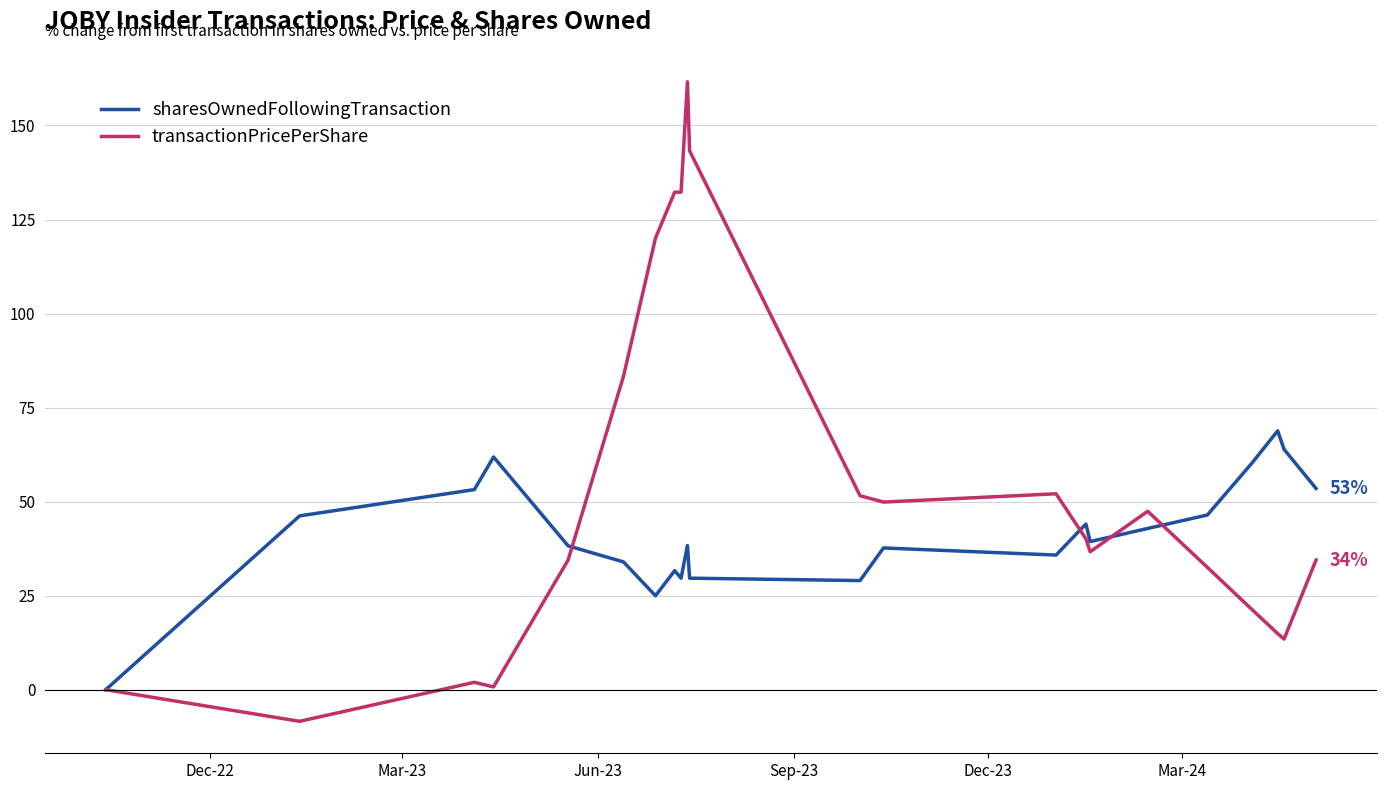

Rank the series by their maximum value, from lowest to highest.

sharesOwnedFollowingTransaction, transactionPricePerShare